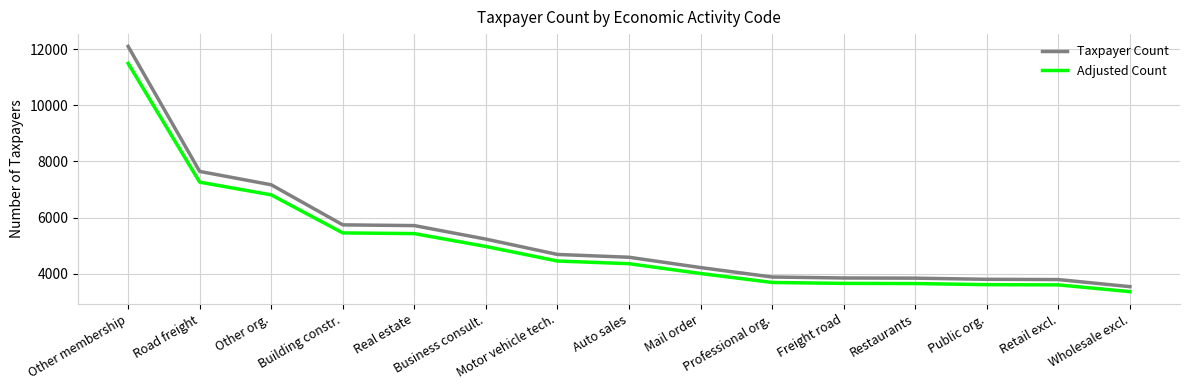

What is the average value of the Taxpayer Count series?

5317.1